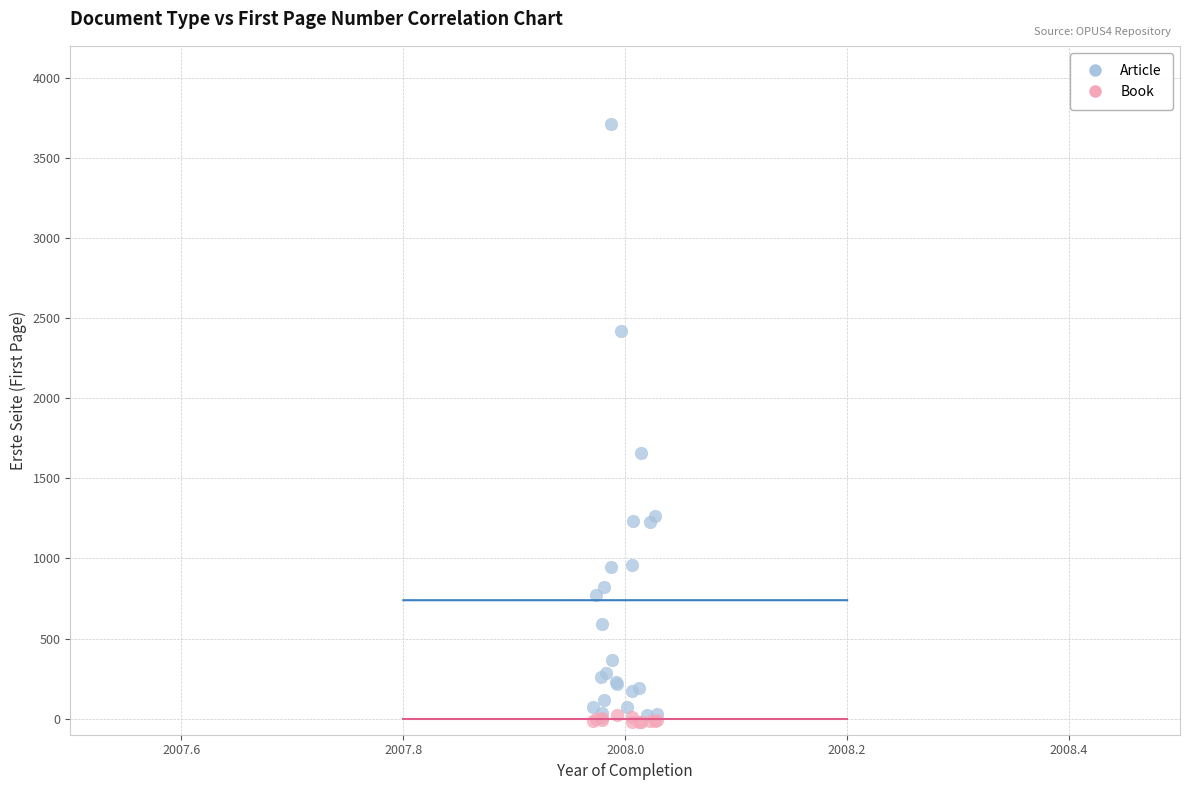

Which series has the widest spread of Y values?

Article